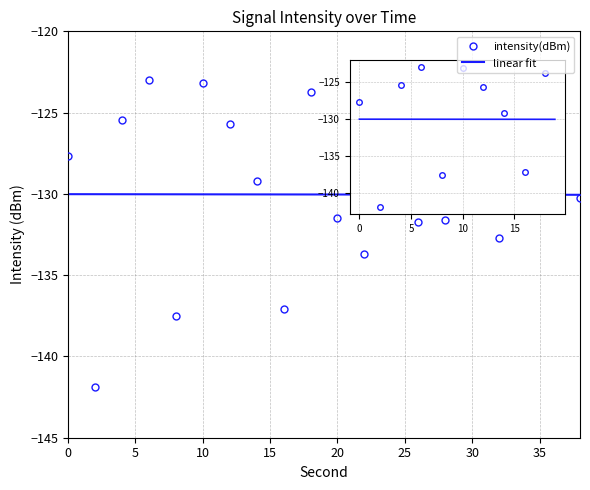

Reading right to left, what are all the values shown in this chart?

-130.2	-127.4	-130.2	-132.7	-126.3	-131.6	-131.8	-131.0	-133.7	-131.5	-123.8	-137.1	-129.2	-125.7	-123.2	-137.5	-123.0	-125.4	-141.9	-127.6